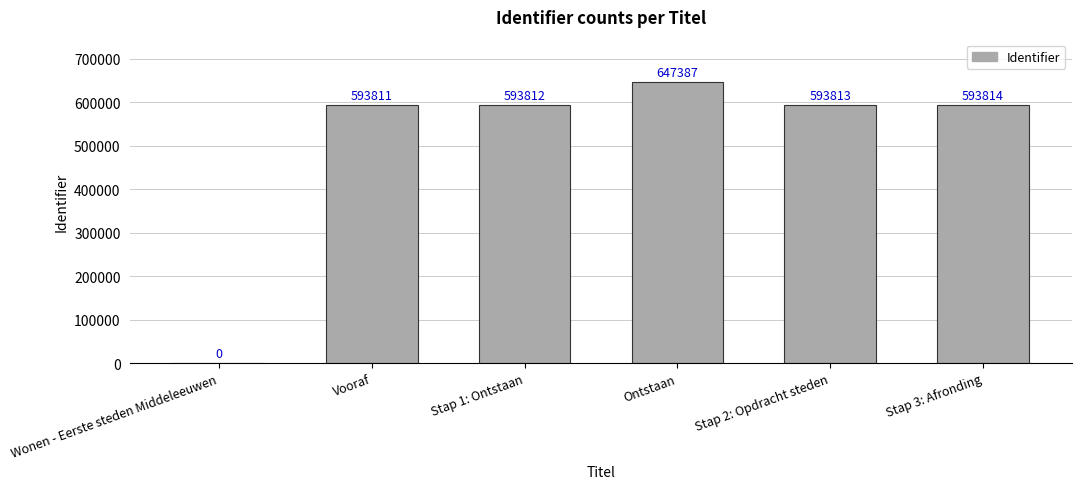

What is the greatest value displayed?

647387